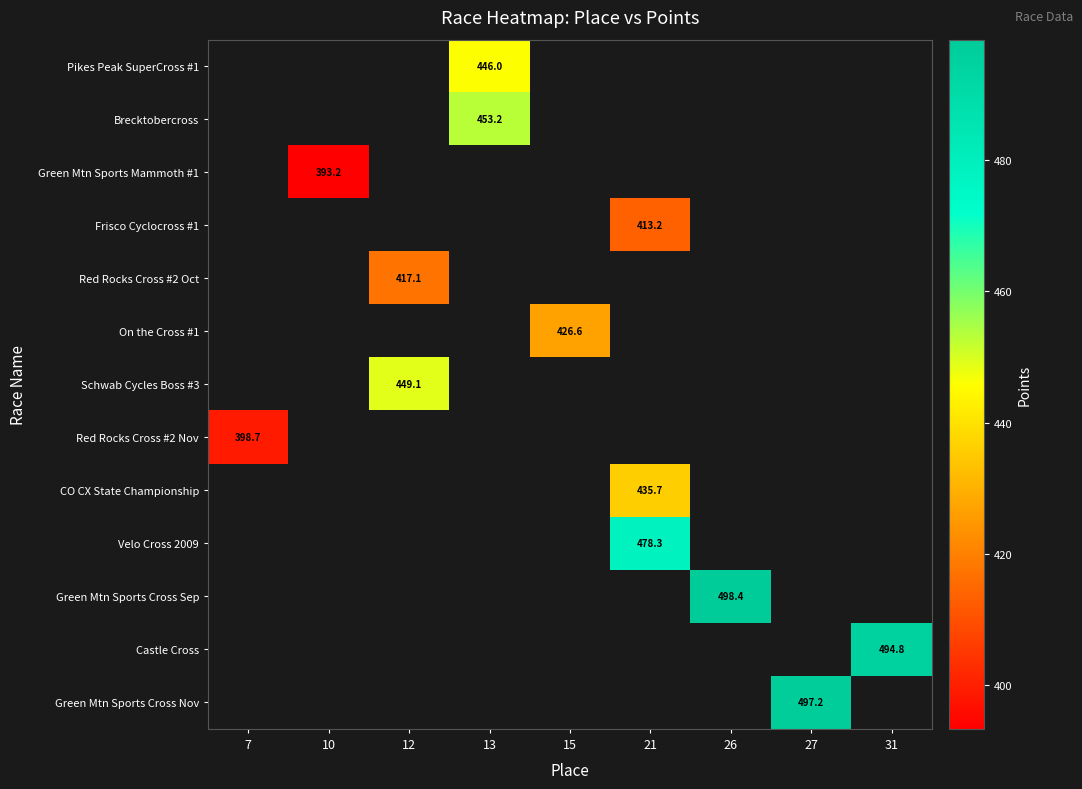

How many distinct data groups are displayed?

13